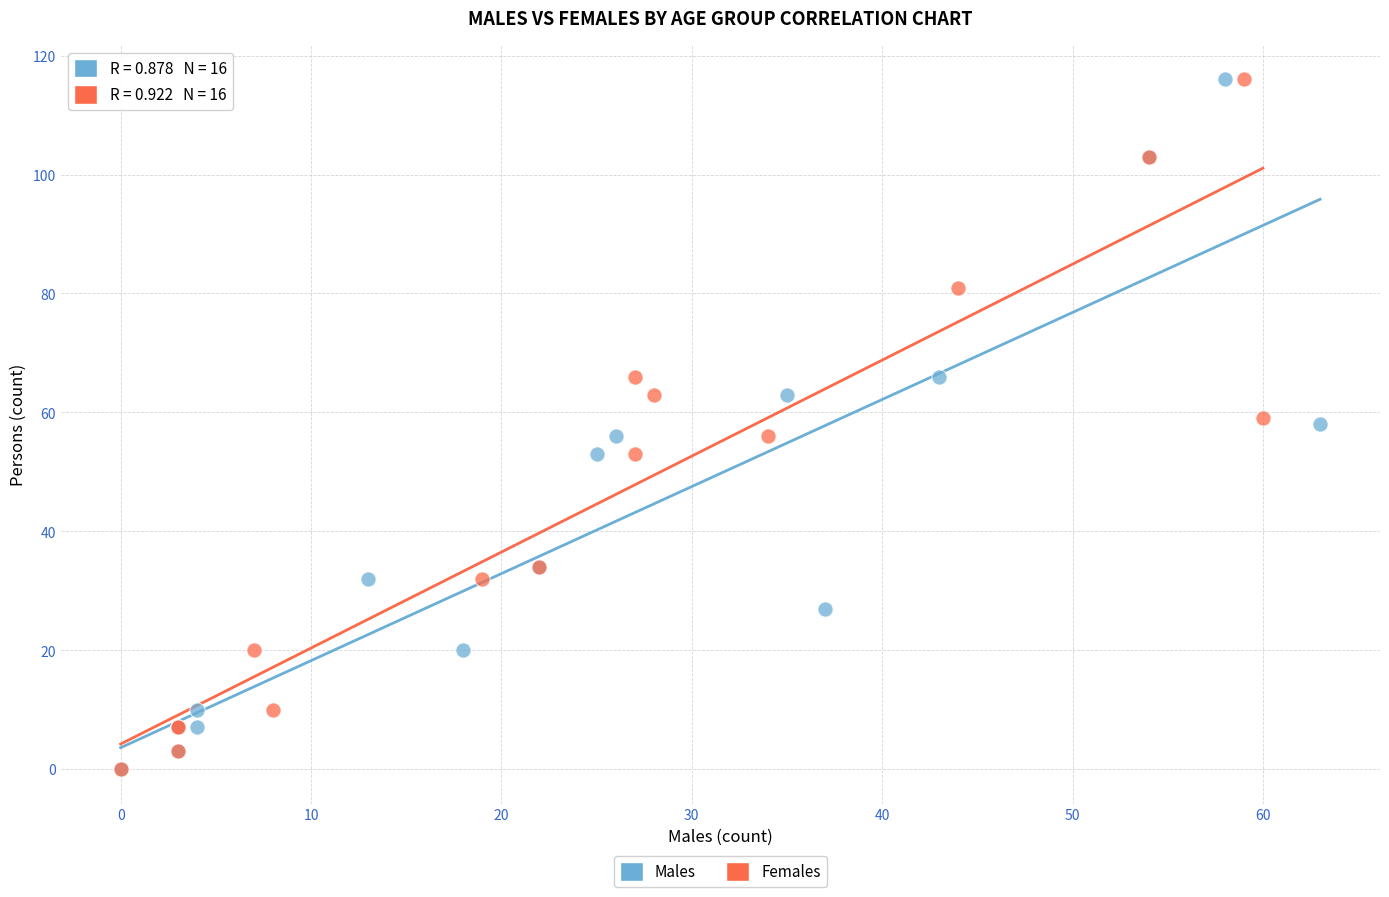

What are all the series names shown in the legend?

Males, Females